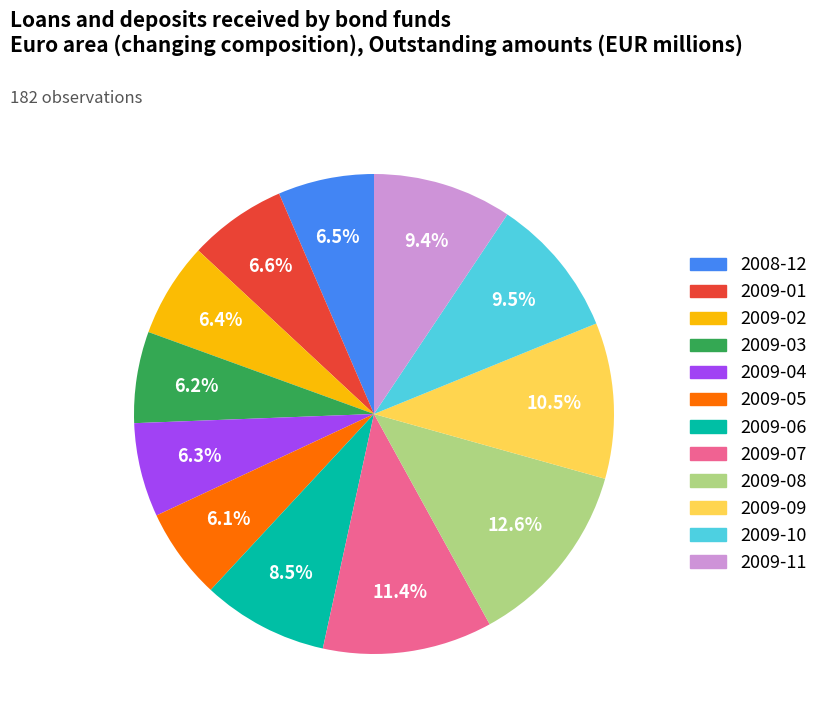

How many segments does this pie chart have?

12